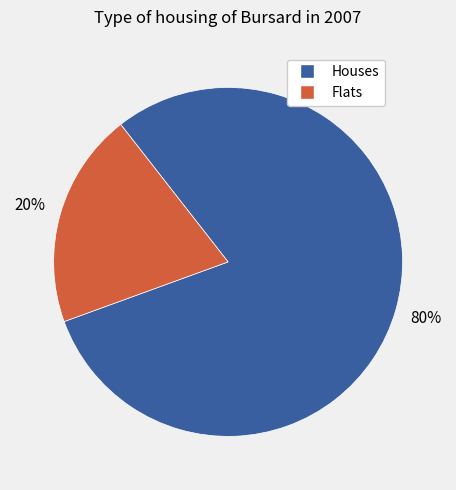

Is it true that Flats is 10% of the pie?

False